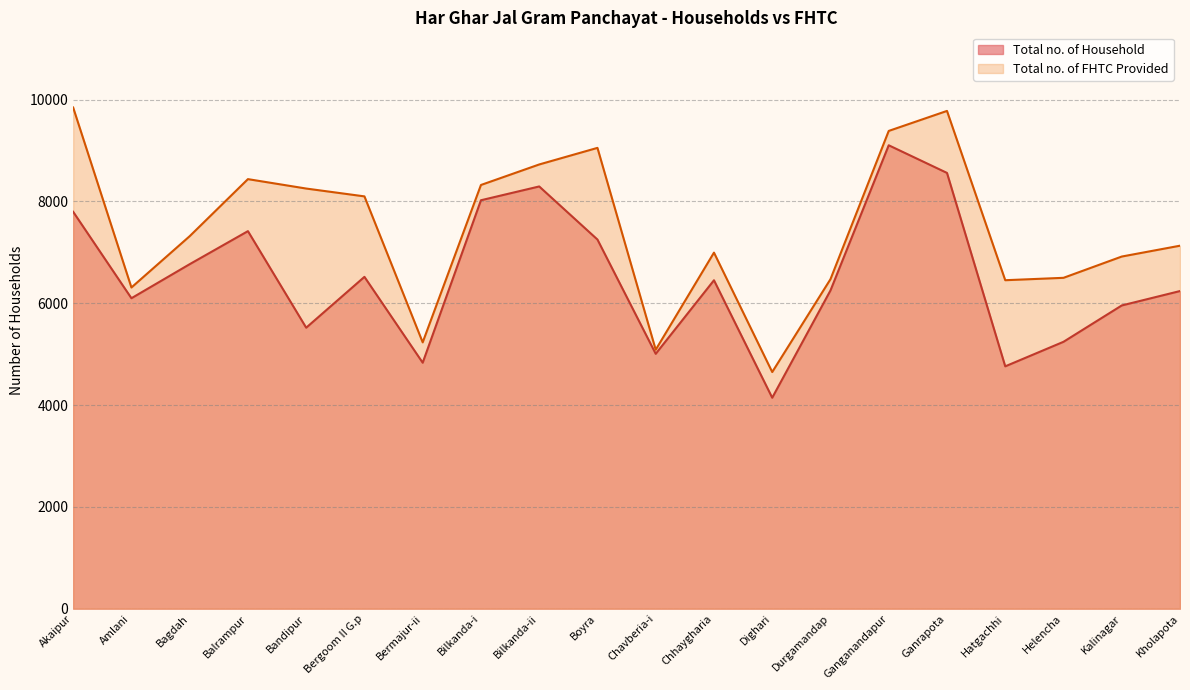

True or false: Total no. of Household has a value of 2384 at Kholapota.

False